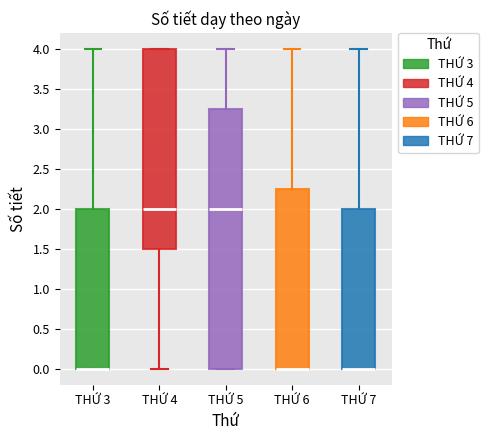

Which box is the tallest, from its lower edge to its upper edge?

THỨ 5